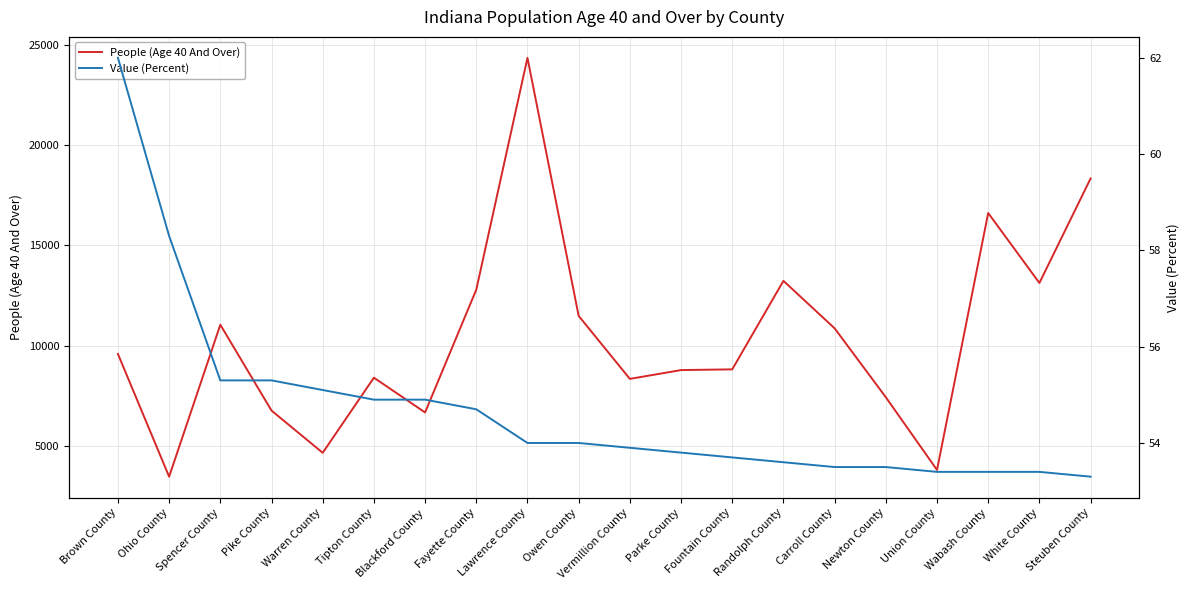

What is the spread (max minus min) of values at Blackford County?

6606.1